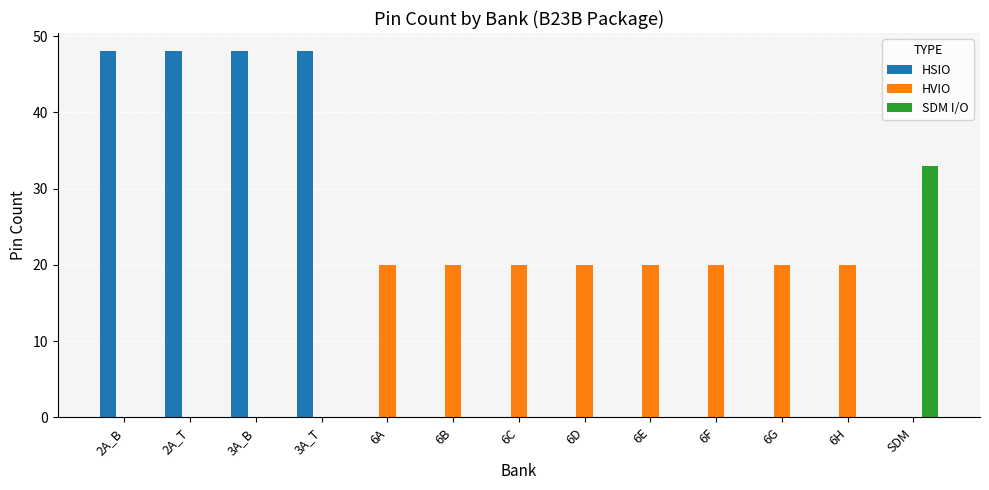

What is the highest value of the HVIO series?

20